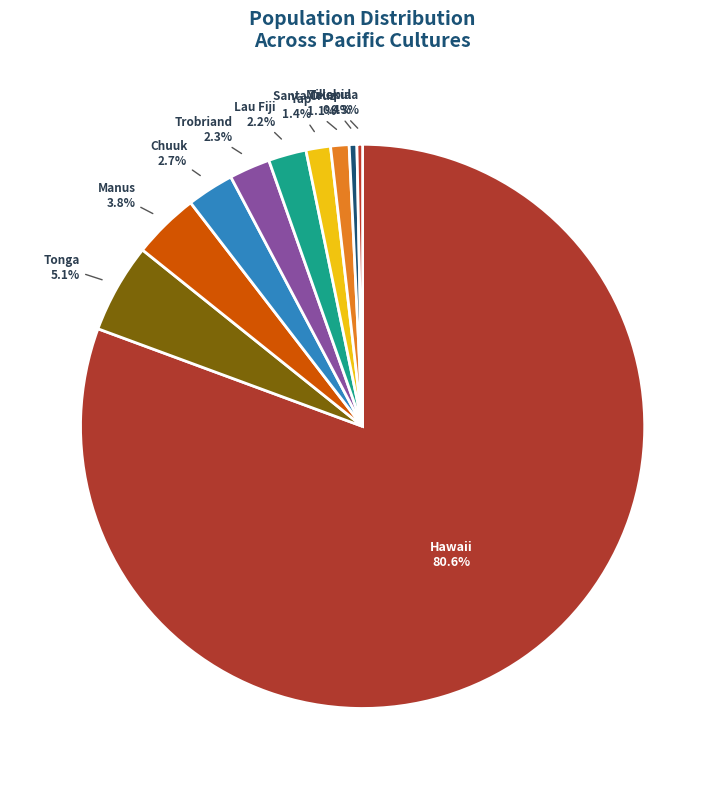

Count the number of slices in the pie.

10